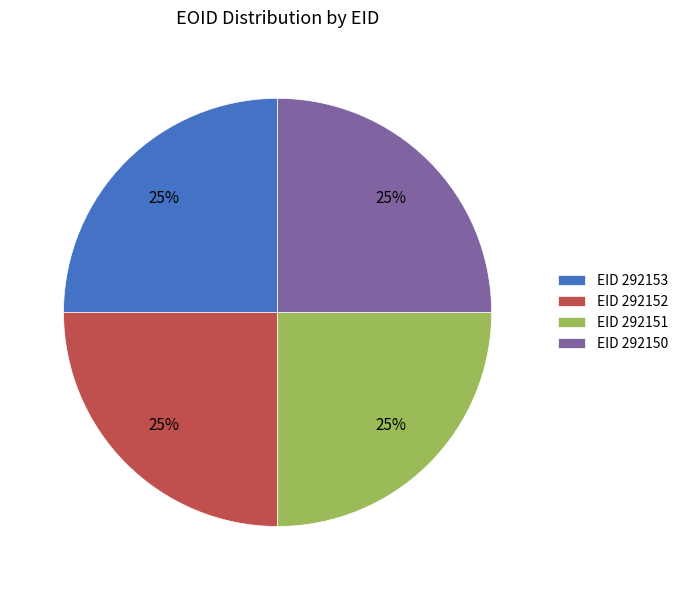

Is it true that EID 292151 is 25% of the pie?

True